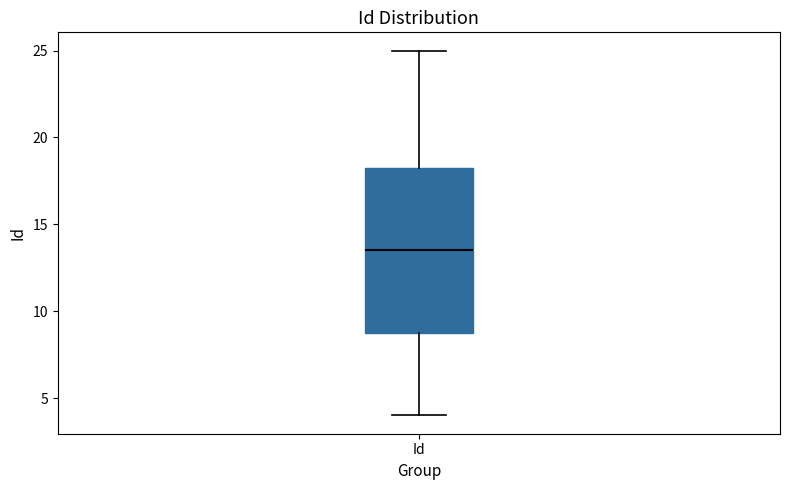

Where does the upper whisker of the box for Id end on the y-axis? The values are not printed on the chart, so give them approximately, as read against the axis.

25.0